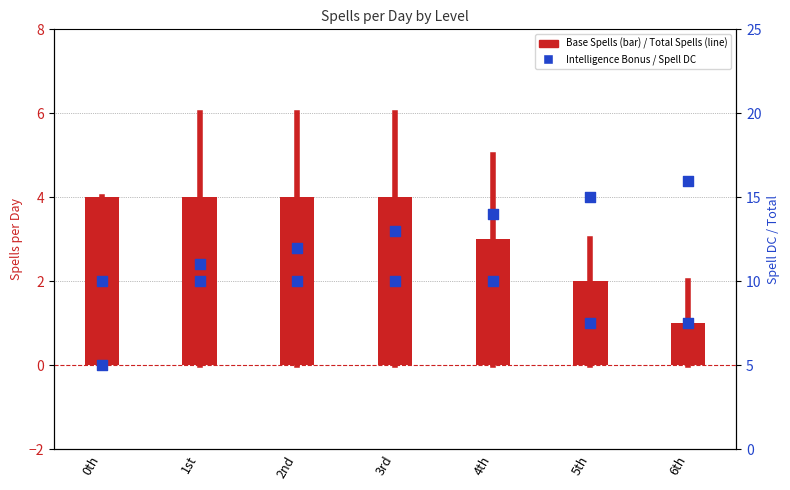

Which series contains the highest Y value?

Spell DC